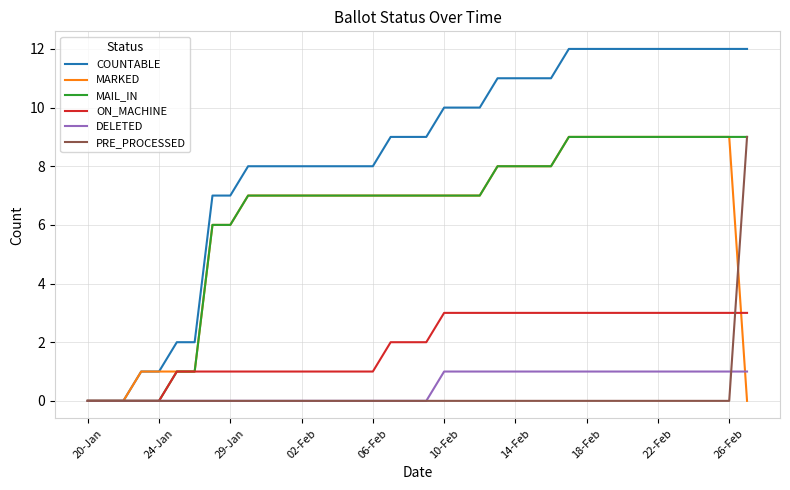

What is the average value of the COUNTABLE series?

8